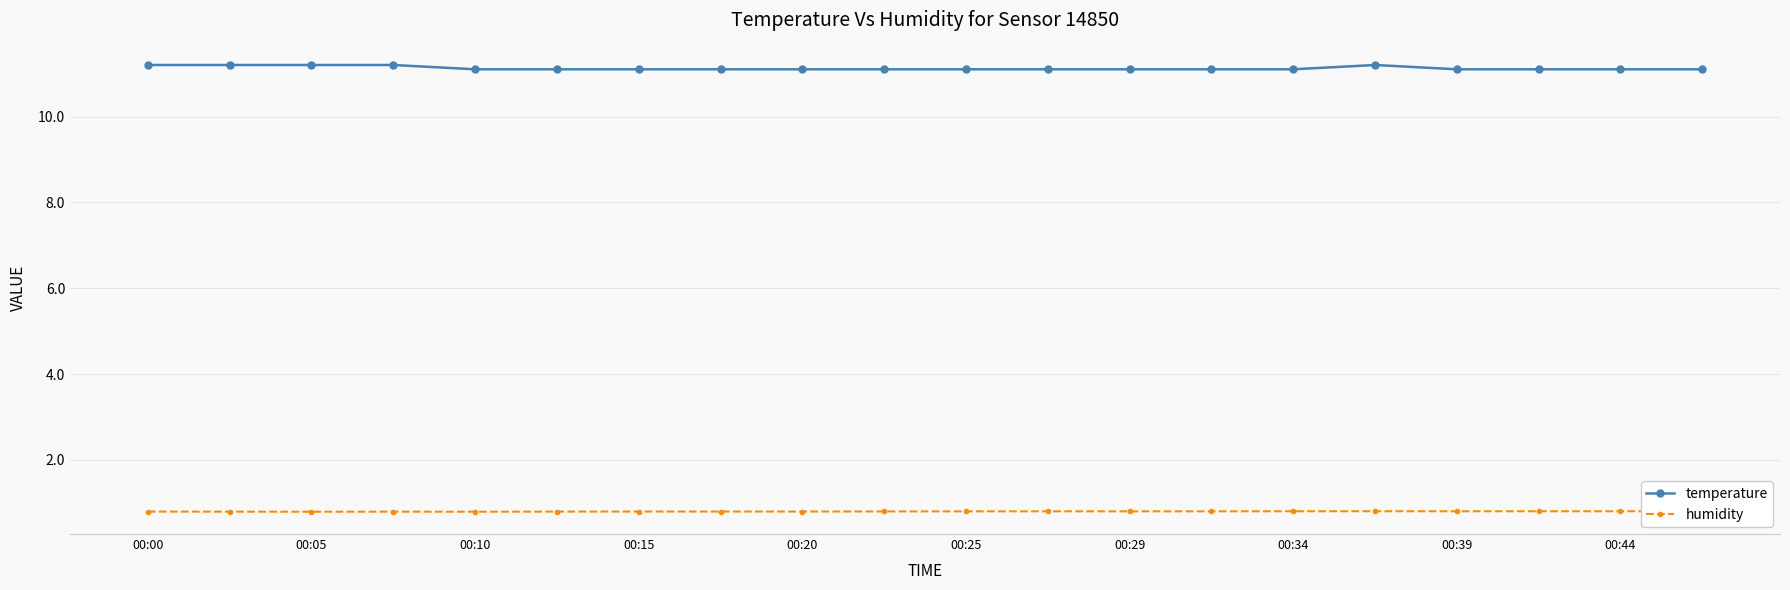

Which series has the largest total across all categories?

temperature